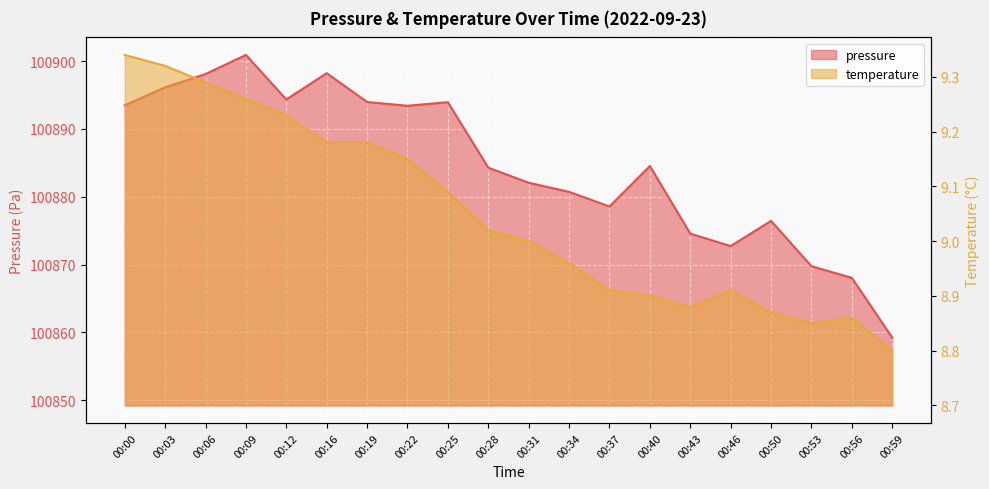

What is the value of the pressure point at the 18th from the left?

100869.8